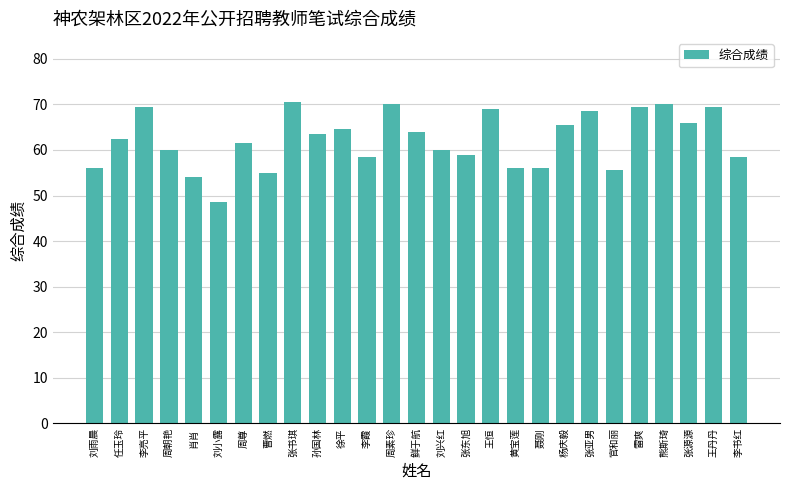

Read the value at 王丹丹.

69.5